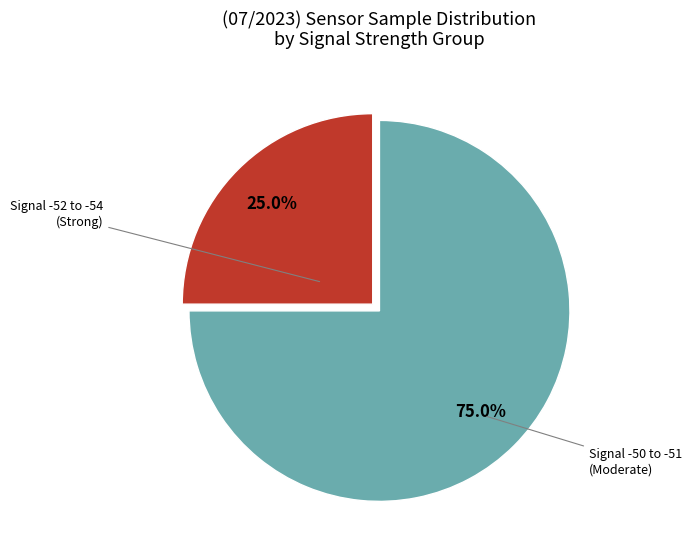

Is there any slice that represents more than half of the pie?

Yes